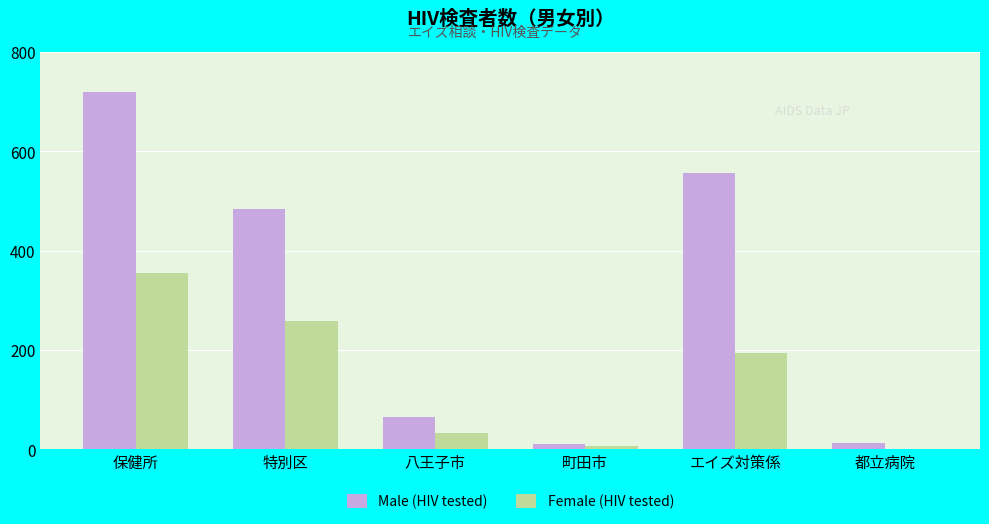

Between 保健所 and 都立病院, which series saw the biggest shift?

Male (HIV tested)